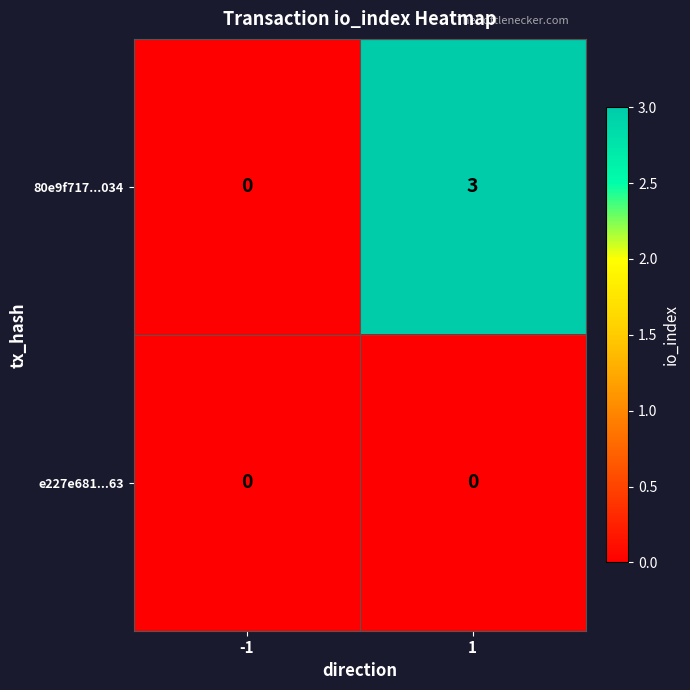

Reading left to right, what are all the values shown in this chart?

80e9f717...034: 0	3
e227e681...63: 0	0